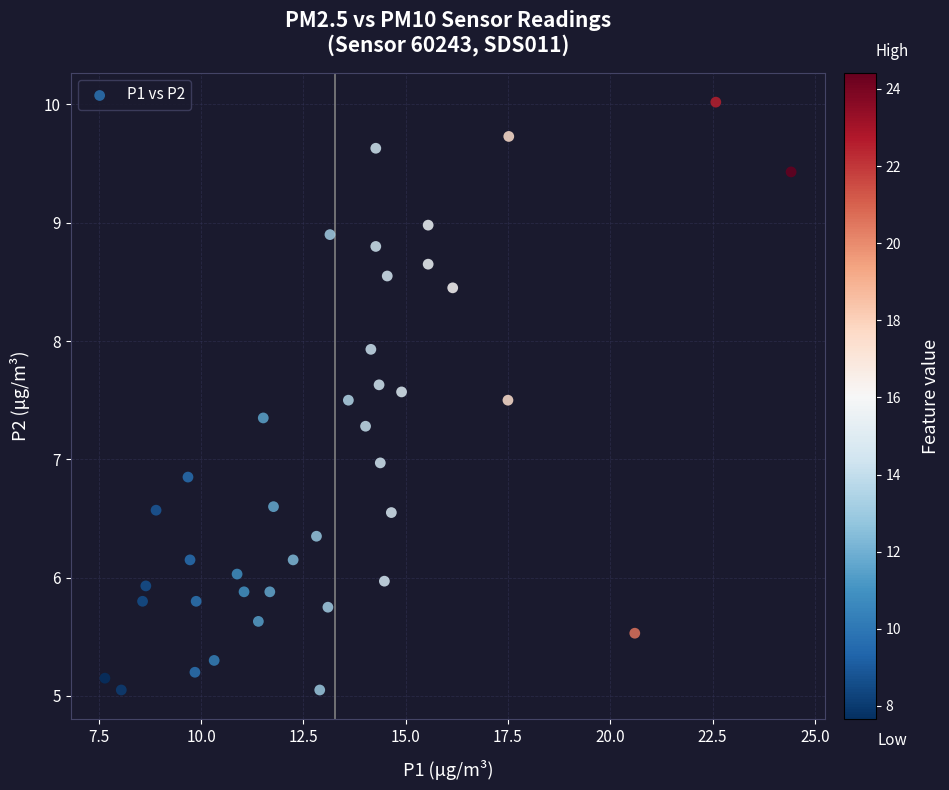

What is the range of Y values (max minus min)?

5.0